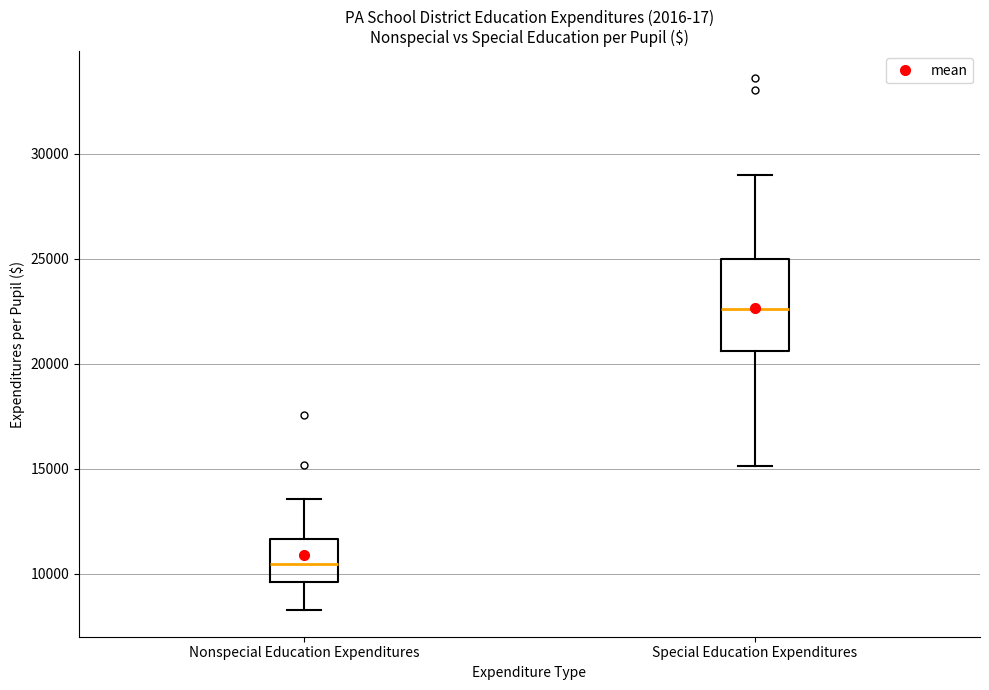

Comparing the boxes themselves (not the whiskers), which one is the tallest?

Special Education Expenditures